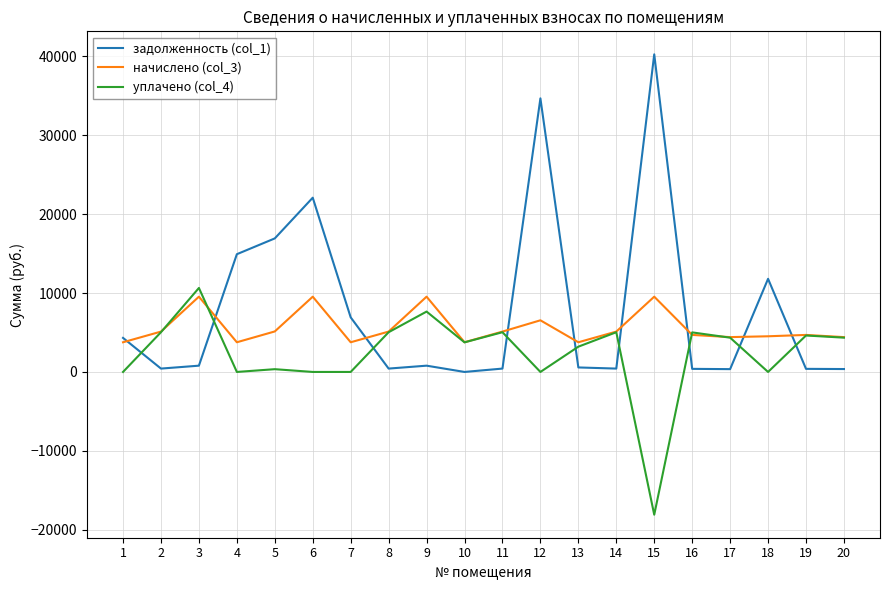

The задолженность (col_1) series shows 426.4 at 14. True or false?

True